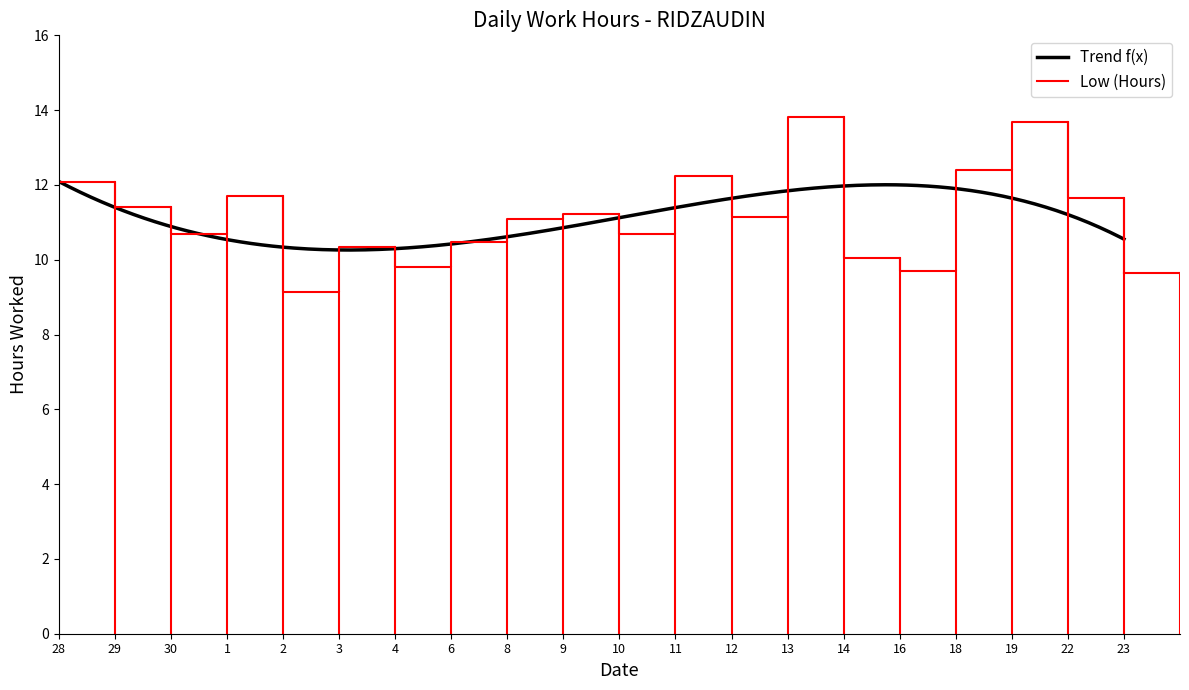

True or false: the data has more than 1 interior local peaks.

True